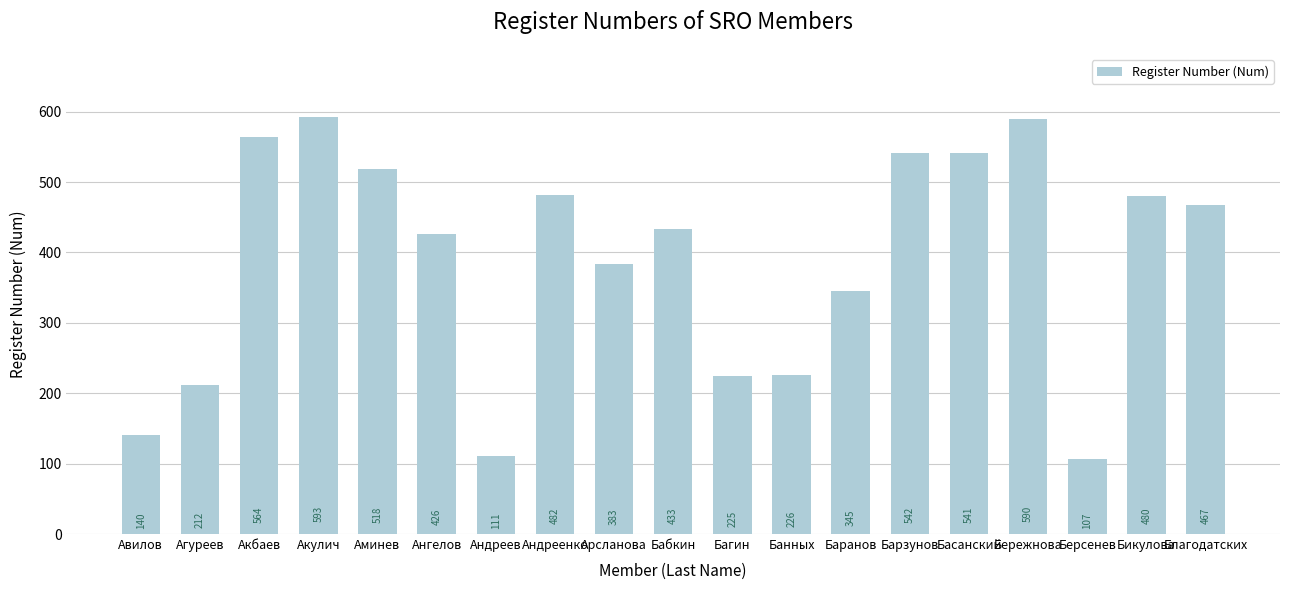

What is the difference between the maximum and minimum values?

486